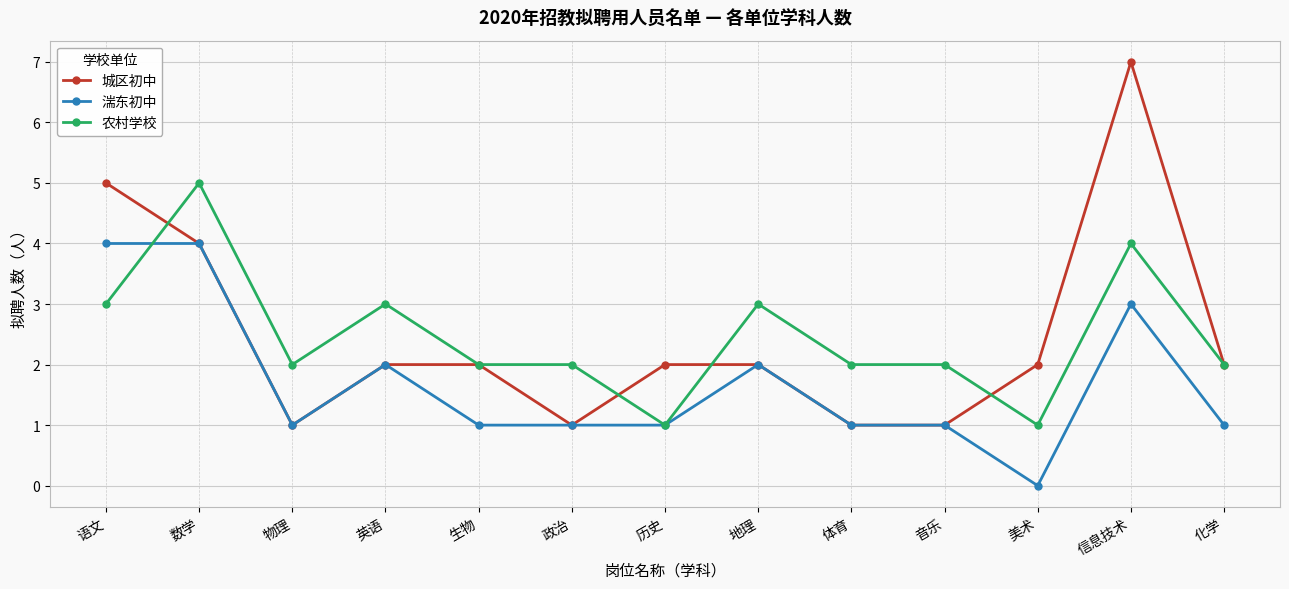

At which category does 城区初中 reach its first local valley?

物理